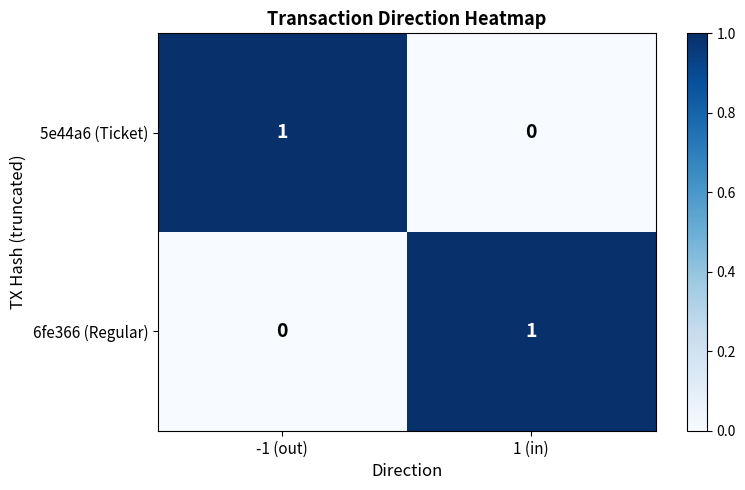

At which label is 6fe366 (Regular) closest to 0?

-1 (out)